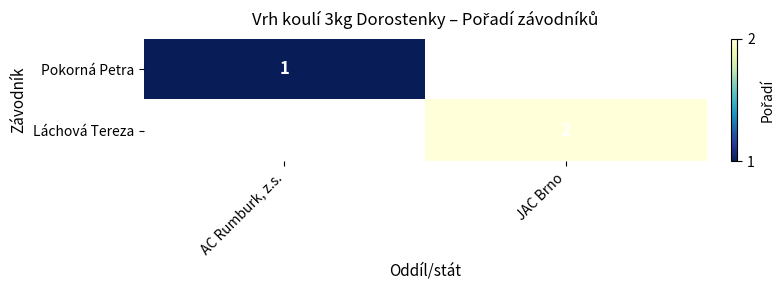

The value of Pokorná Petra at AC Rumburk, z.s. is 1. True or false?

True